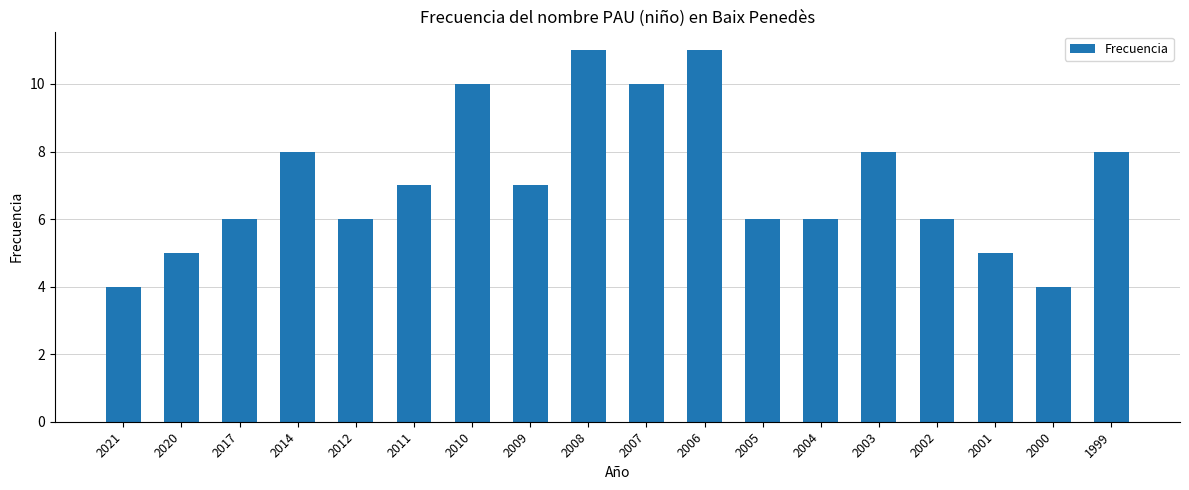

How many series are shown in this chart?

1